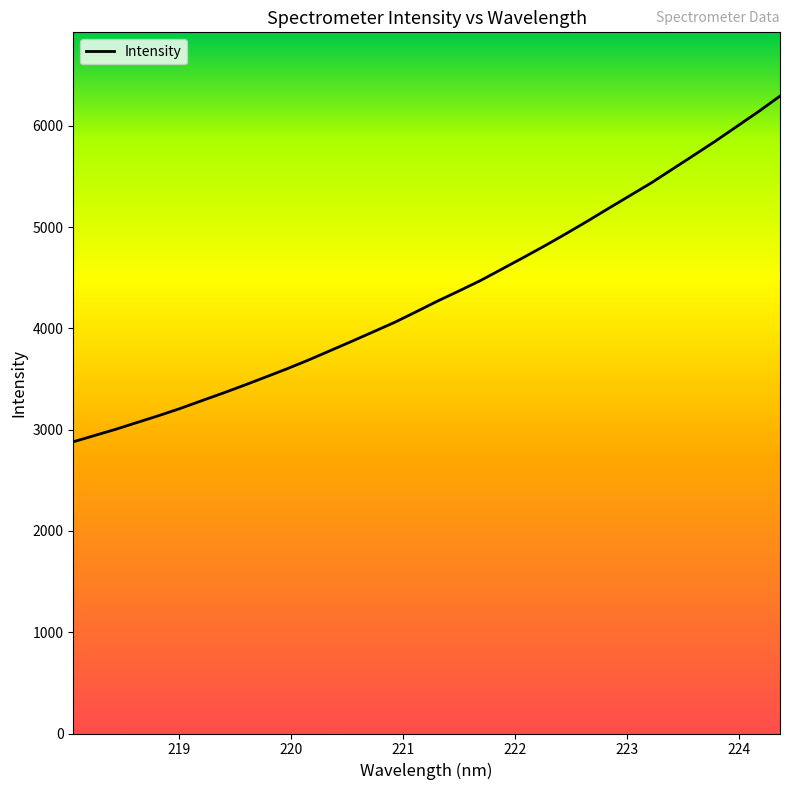

What is the greatest value displayed?

6294.5